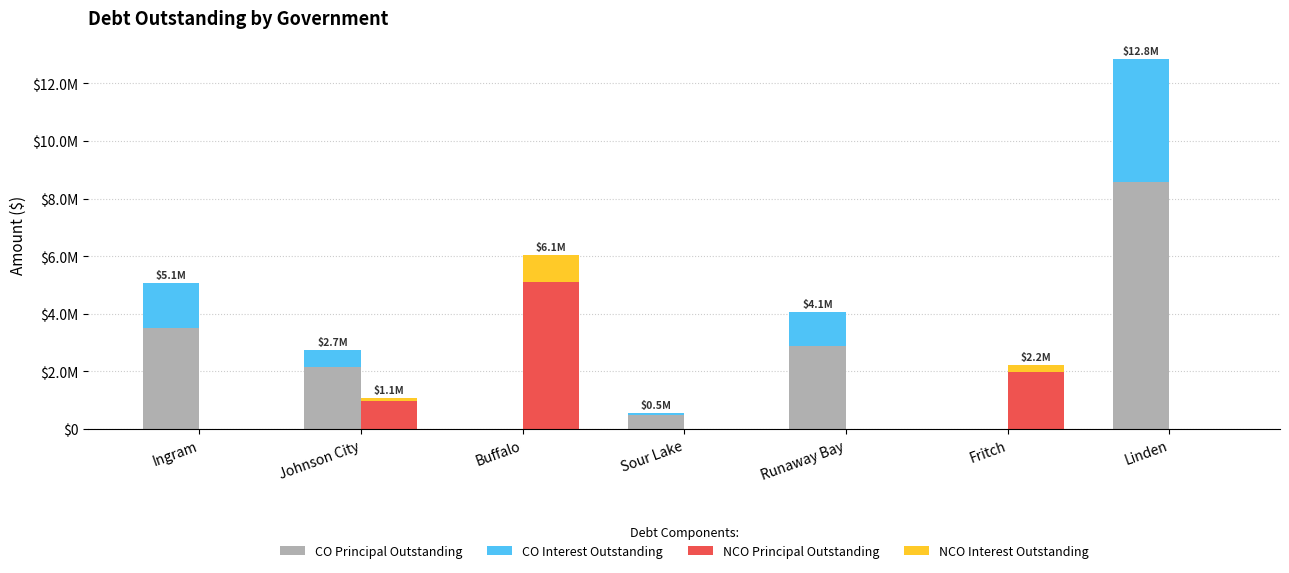

What is the value of the NCO Principal Outstanding bar at the 2nd from the left?

959000.0